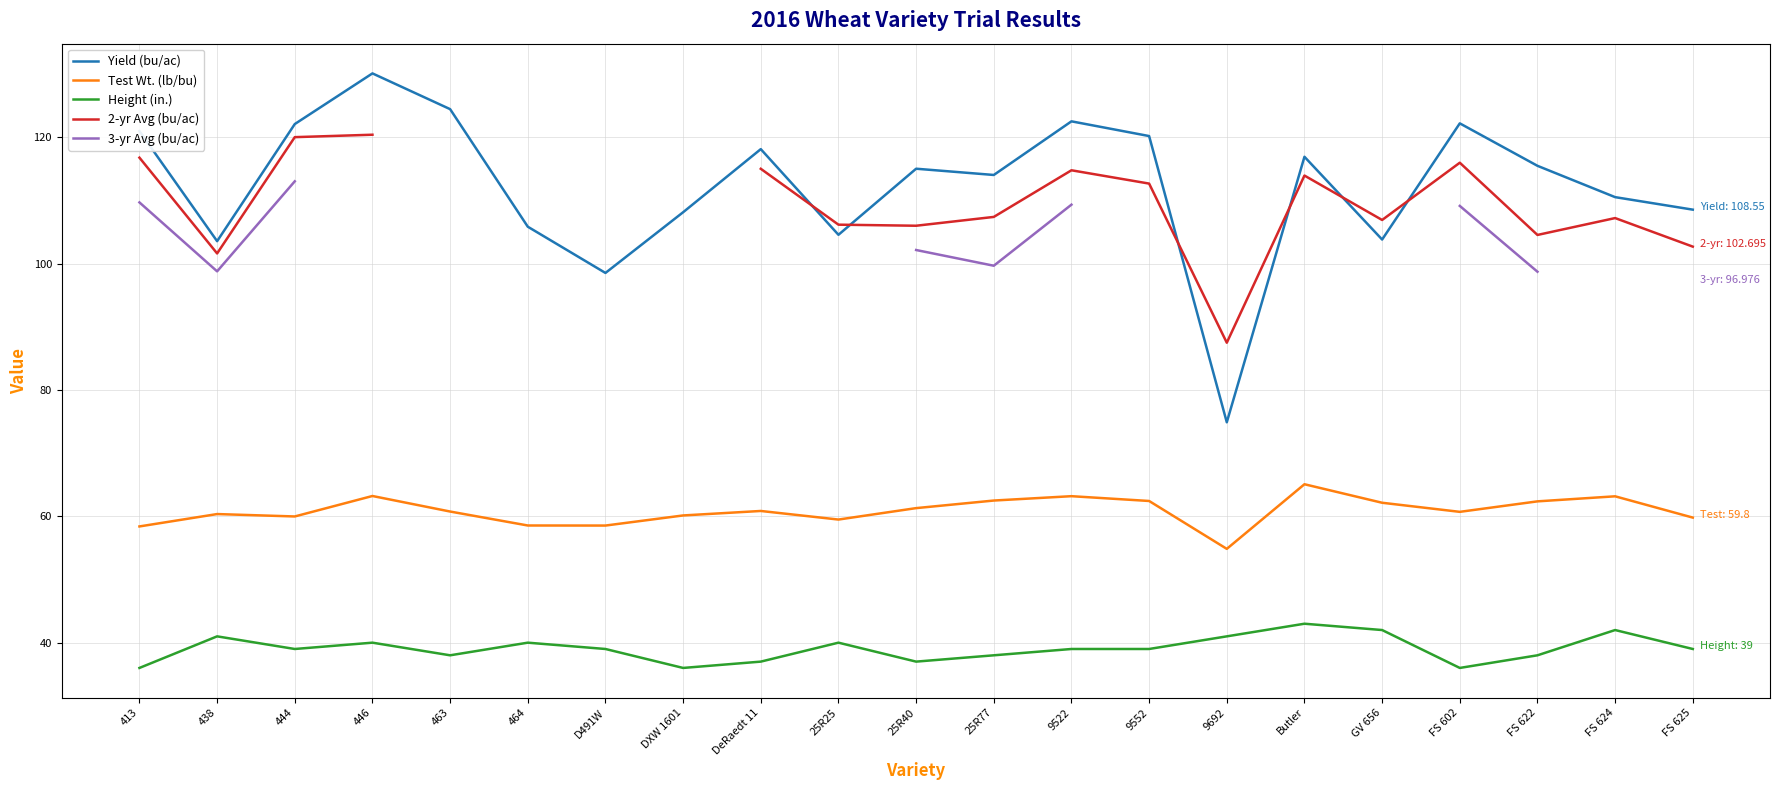

How many lines are shown in the chart?

5